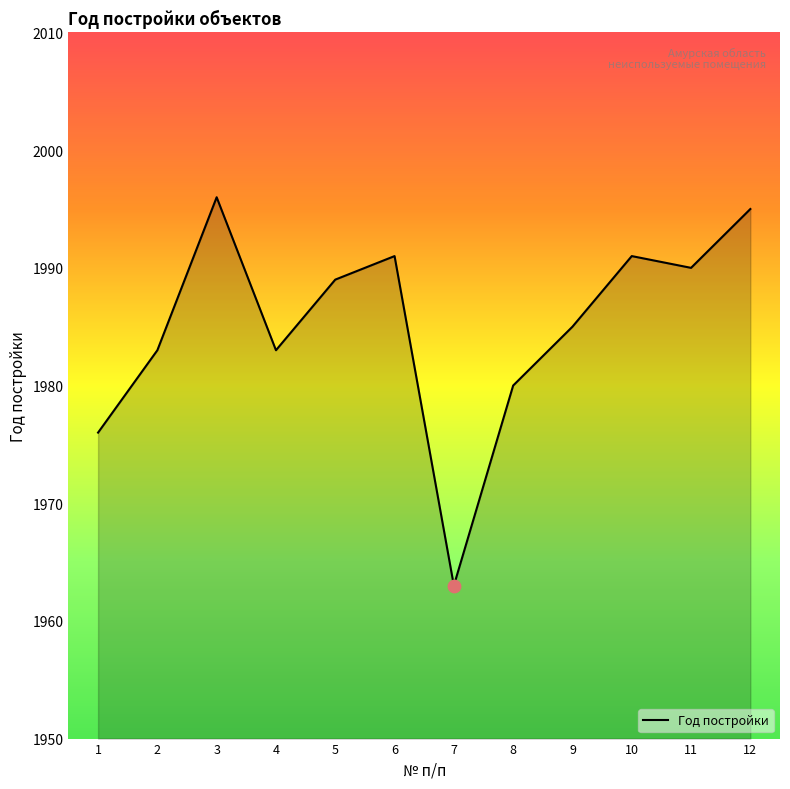

Approximately how many times larger is the value at 5 compared to 3?

1.0